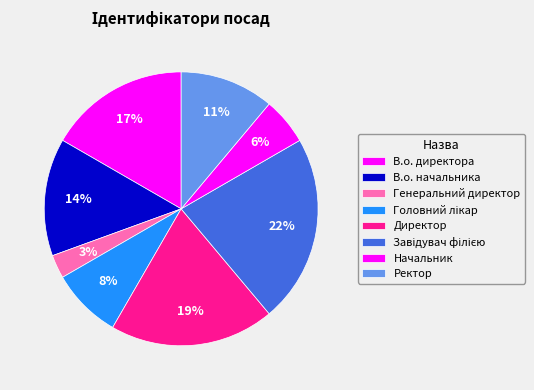

Does any single category account for the majority?

No